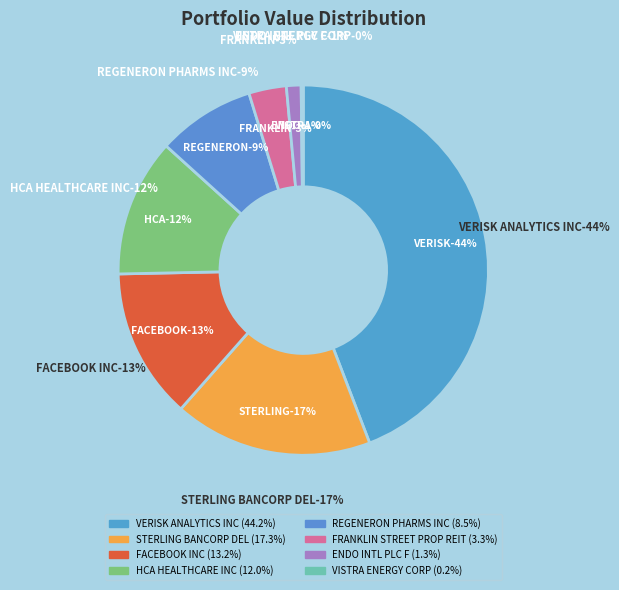

Count the number of slices in the pie.

8